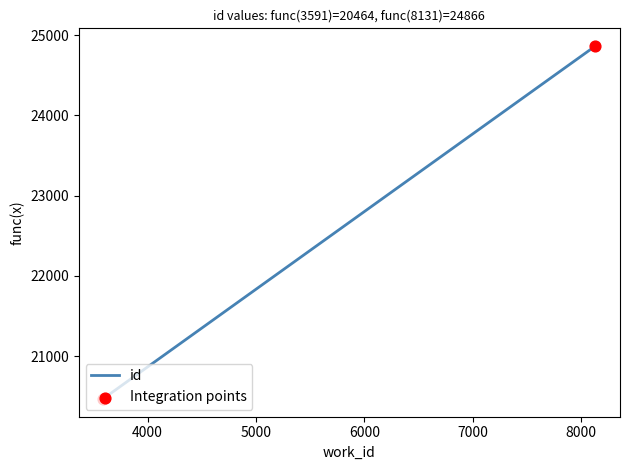

Which has a higher value, 3591 or 3591?

3591